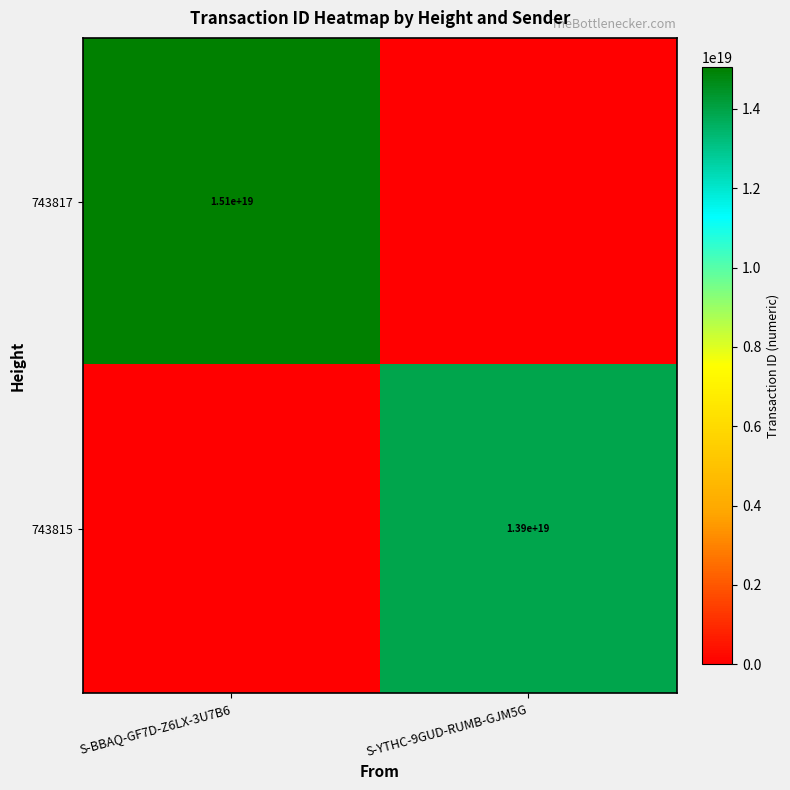

The 743815 series shows 13900000000000000000 at S-YTHC-9GUD-RUMB-GJM5G. True or false?

True